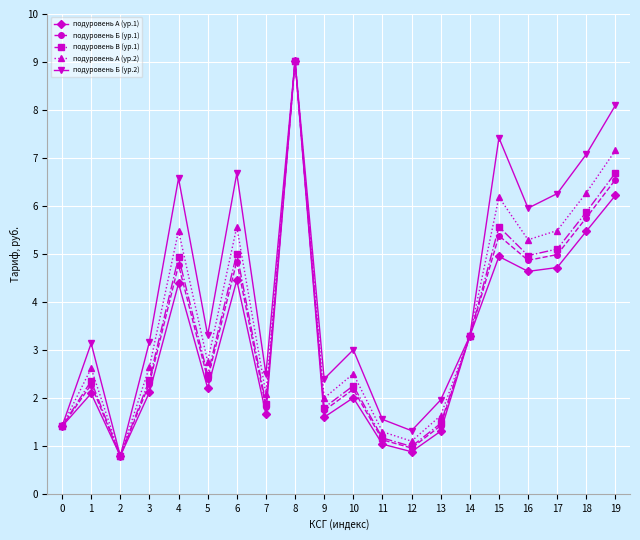

What is the value of the подуровень Б (ур.1) point at the 2nd from the left?

2.3